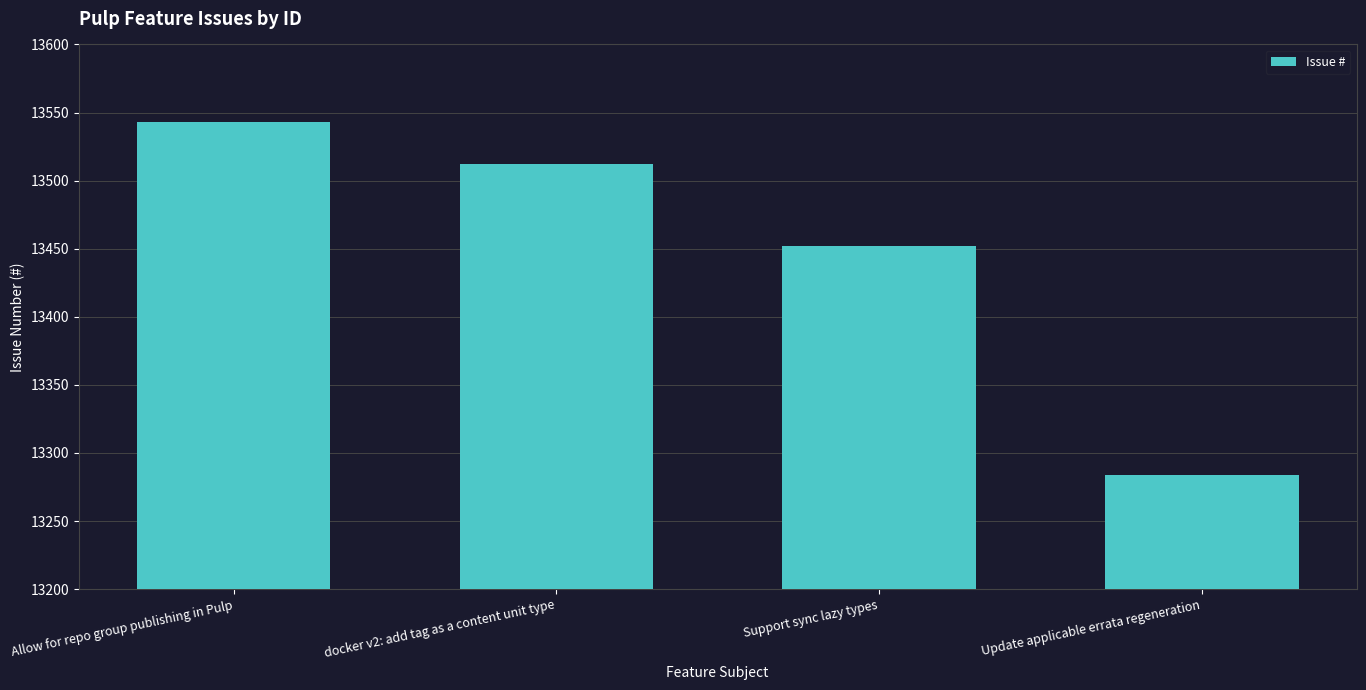

List the labels in order of value, smallest first.

Update applicable errata regeneration, Support sync lazy types, docker v2: add tag as a content unit type, Allow for repo group publishing in Pulp